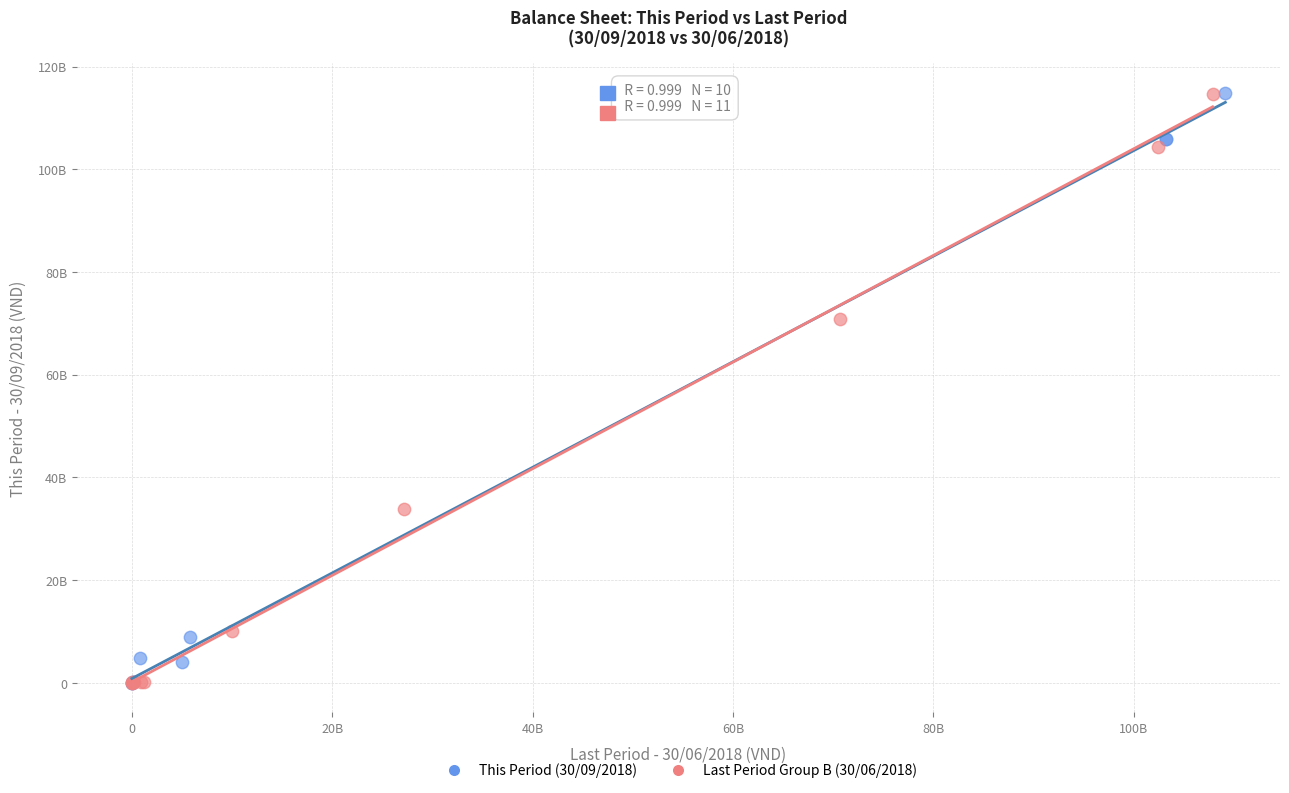

What are all the series names shown in the legend?

This Period (30/09/2018), Last Period Group B (30/06/2018)